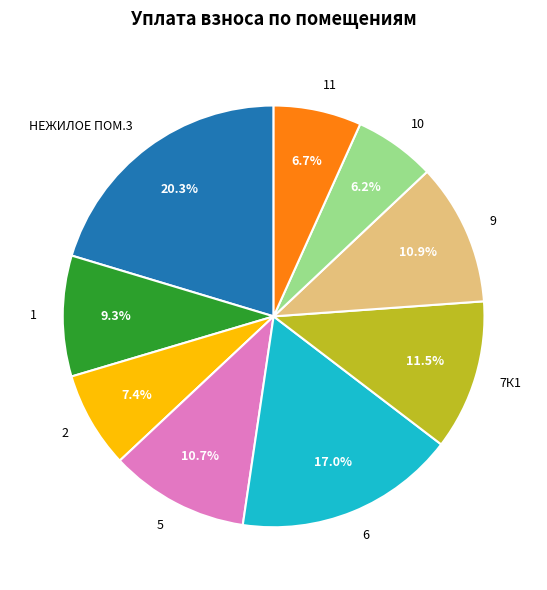

Between 11 and 7К1, which is larger?

7К1